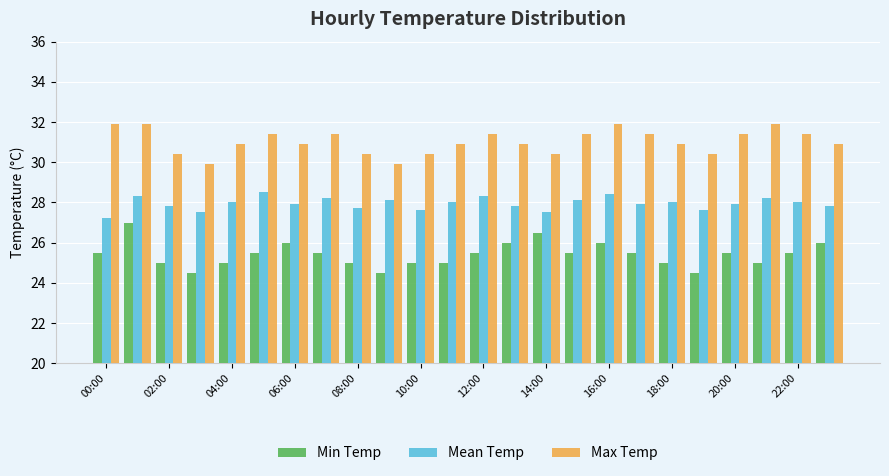

At how many categories does at least one series exceed 30?

22